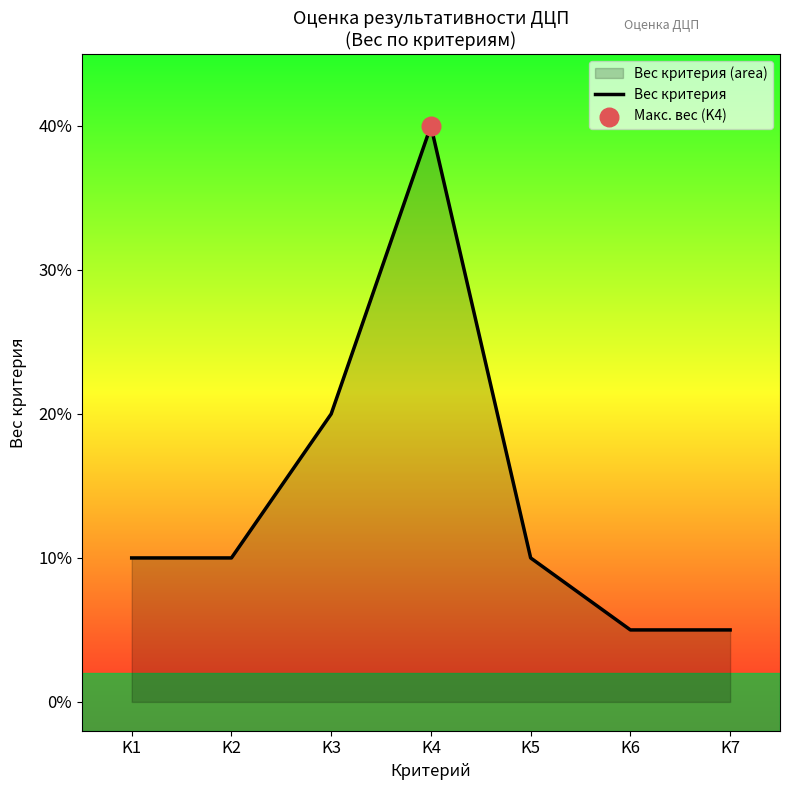

Which has a higher value, K1 or K7?

K1